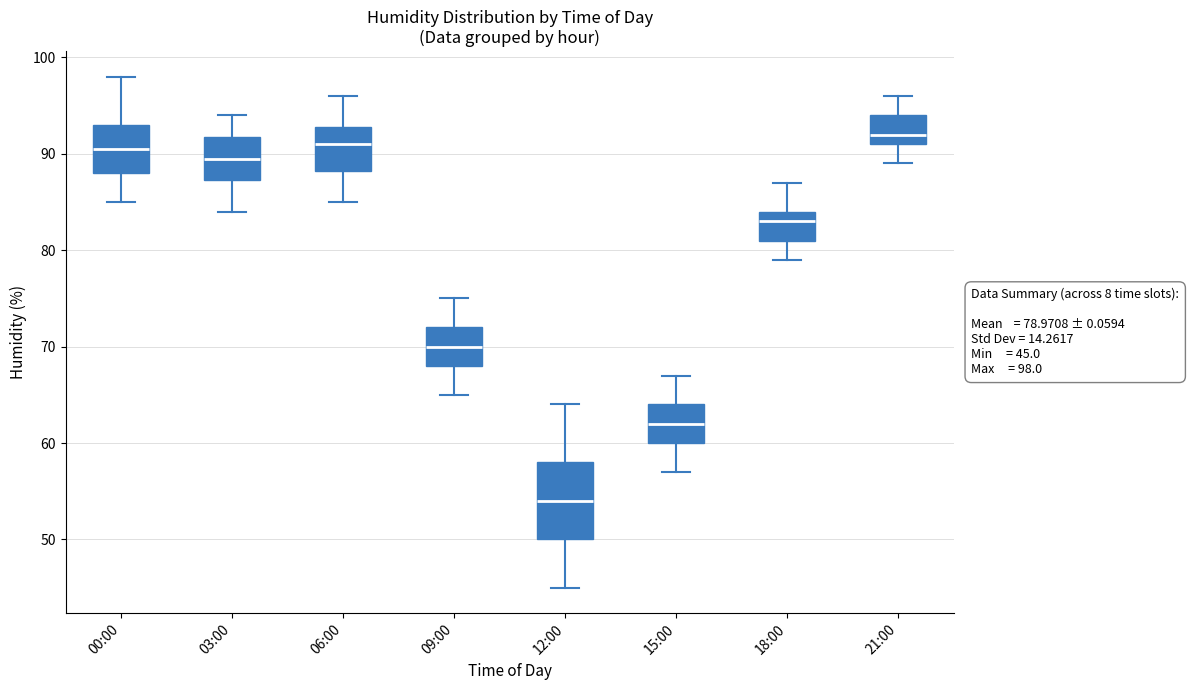

Which box is the tallest, from its lower edge to its upper edge?

12:00